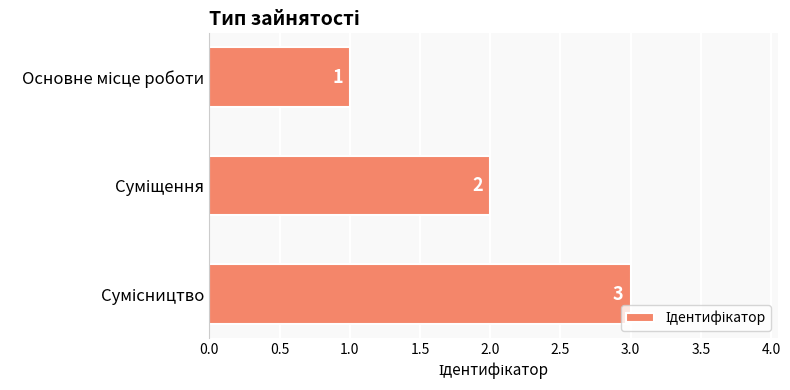

What is the value of the 1st bar from the top?

1